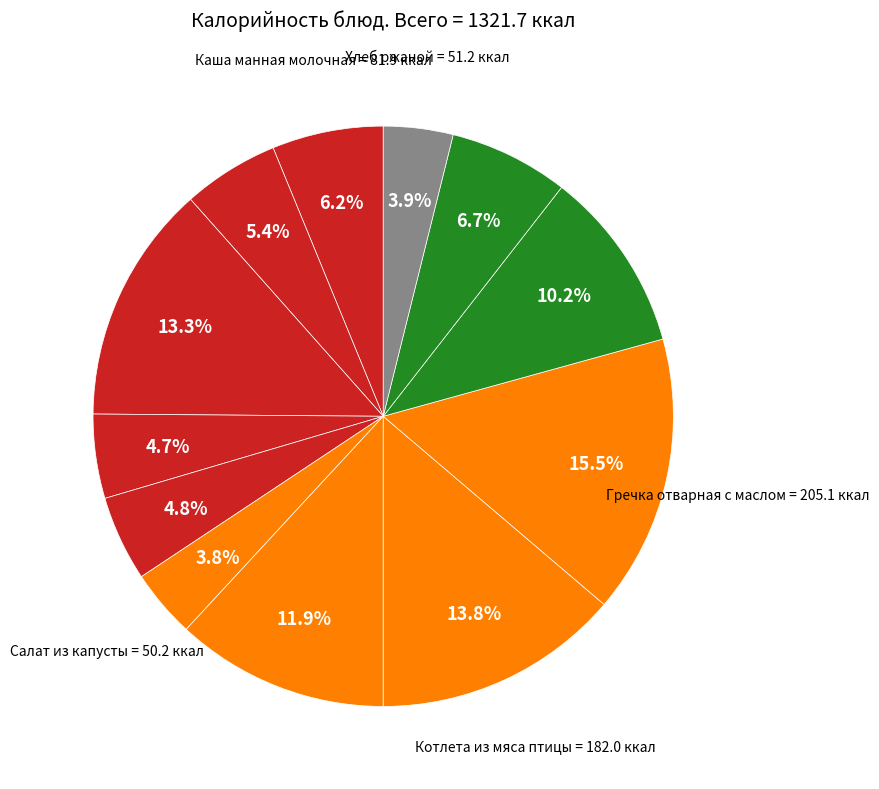

How many segments does this pie chart have?

12